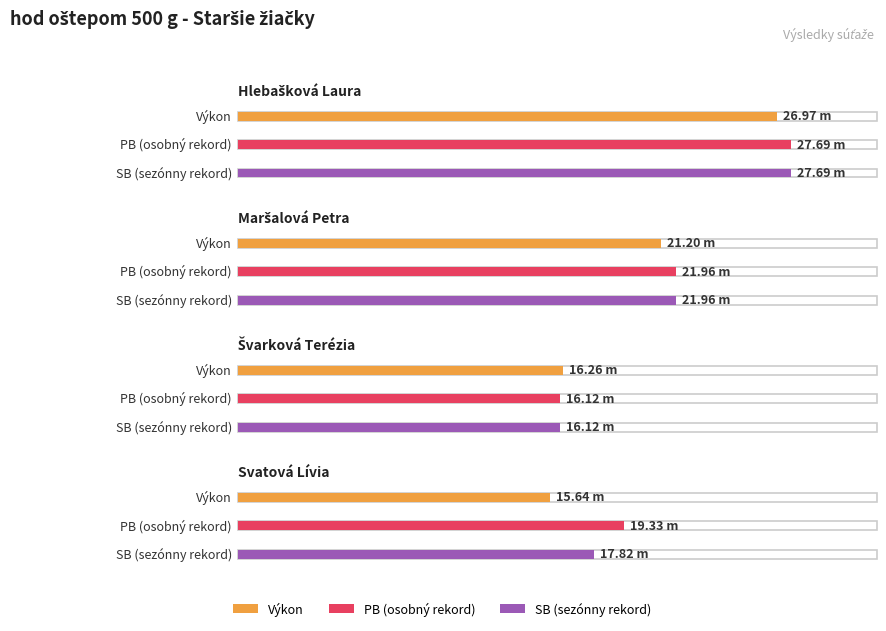

List the labels in order of Výkon value, largest first.

Hlebašková Laura, Maršalová Petra, Švarková Terézia, Svatová Lívia